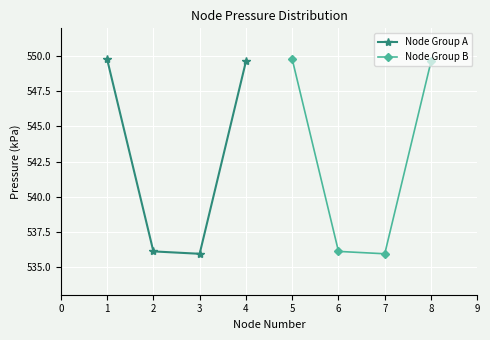

True or false: Node Group A has a value of 153.9 at 1.

False